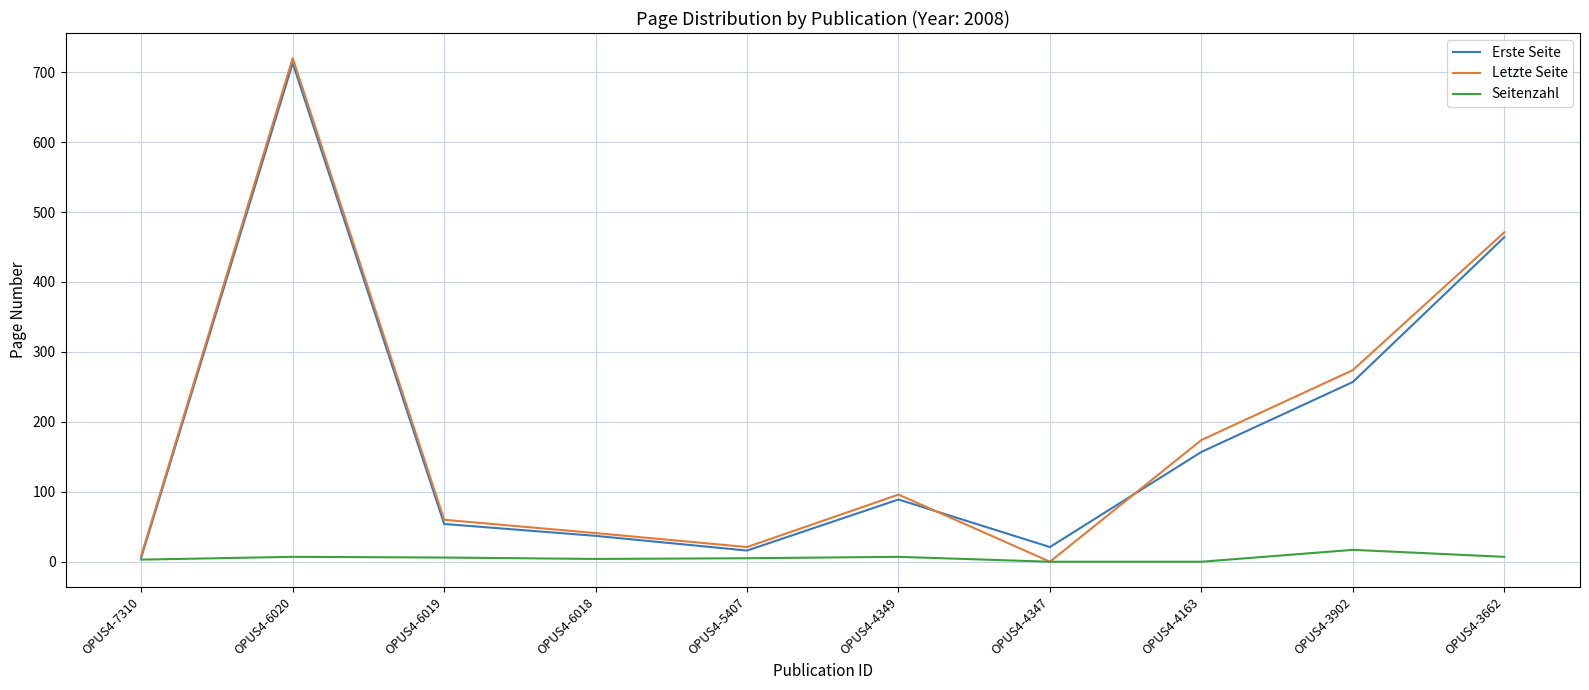

What value does the Seitenzahl series have at OPUS4-6018, to the nearest 5?

5